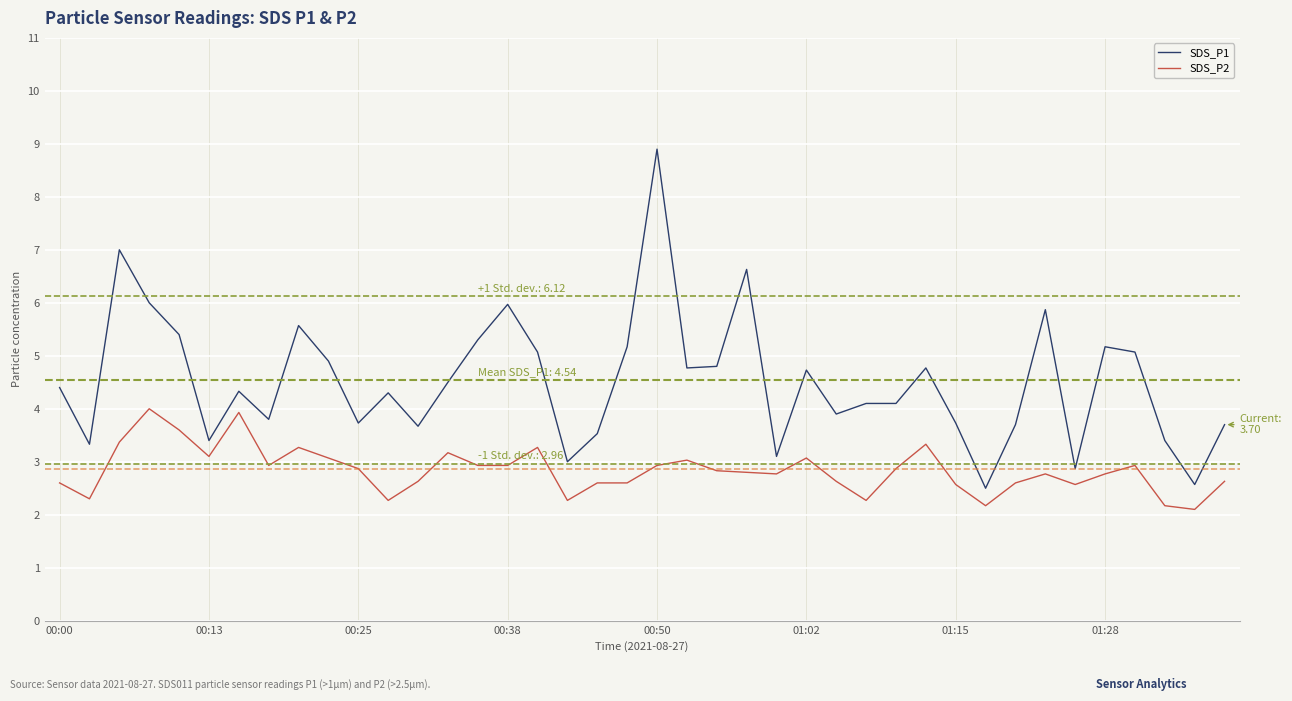

List the series in order of their overall mean, highest first.

SDS_P1, SDS_P2